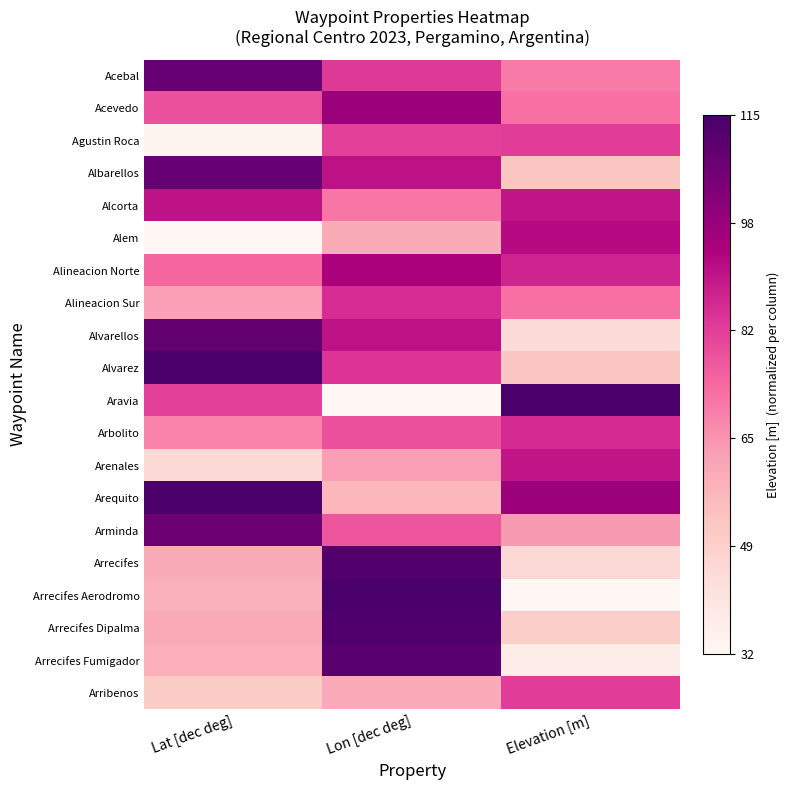

Reading right to left, what are all the values shown in this chart?

Acebal: Elevation [m]=0.5	Lon [dec deg]=0.6	Lat [dec deg]=0.9
Acevedo: Elevation [m]=0.5	Lon [dec deg]=0.8	Lat [dec deg]=0.6
Agustin Roca: Elevation [m]=0.6	Lon [dec deg]=0.6	Lat [dec deg]=0.0
Albarellos: Elevation [m]=0.2	Lon [dec deg]=0.7	Lat [dec deg]=0.9
Alcorta: Elevation [m]=0.7	Lon [dec deg]=0.5	Lat [dec deg]=0.7
Alem: Elevation [m]=0.7	Lon [dec deg]=0.3	Lat [dec deg]=0.0
Alineacion Norte: Elevation [m]=0.7	Lon [dec deg]=0.8	Lat [dec deg]=0.5
Alineacion Sur: Elevation [m]=0.5	Lon [dec deg]=0.6	Lat [dec deg]=0.4
Alvarellos: Elevation [m]=0.1	Lon [dec deg]=0.7	Lat [dec deg]=0.9
Alvarez: Elevation [m]=0.2	Lon [dec deg]=0.6	Lat [dec deg]=1.0
Aravia: Elevation [m]=1.0	Lon [dec deg]=0.0	Lat [dec deg]=0.6
Arbolito: Elevation [m]=0.7	Lon [dec deg]=0.6	Lat [dec deg]=0.4
Arenales: Elevation [m]=0.7	Lon [dec deg]=0.4	Lat [dec deg]=0.2
Arequito: Elevation [m]=0.8	Lon [dec deg]=0.3	Lat [dec deg]=1.0
Arminda: Elevation [m]=0.4	Lon [dec deg]=0.5	Lat [dec deg]=0.9
Arrecifes: Elevation [m]=0.2	Lon [dec deg]=1.0	Lat [dec deg]=0.3
Arrecifes Aerodromo: Elevation [m]=0.0	Lon [dec deg]=1.0	Lat [dec deg]=0.3
Arrecifes Dipalma: Elevation [m]=0.2	Lon [dec deg]=1.0	Lat [dec deg]=0.3
Arrecifes Fumigador: Elevation [m]=0.1	Lon [dec deg]=1.0	Lat [dec deg]=0.3
Arribenos: Elevation [m]=0.6	Lon [dec deg]=0.3	Lat [dec deg]=0.2